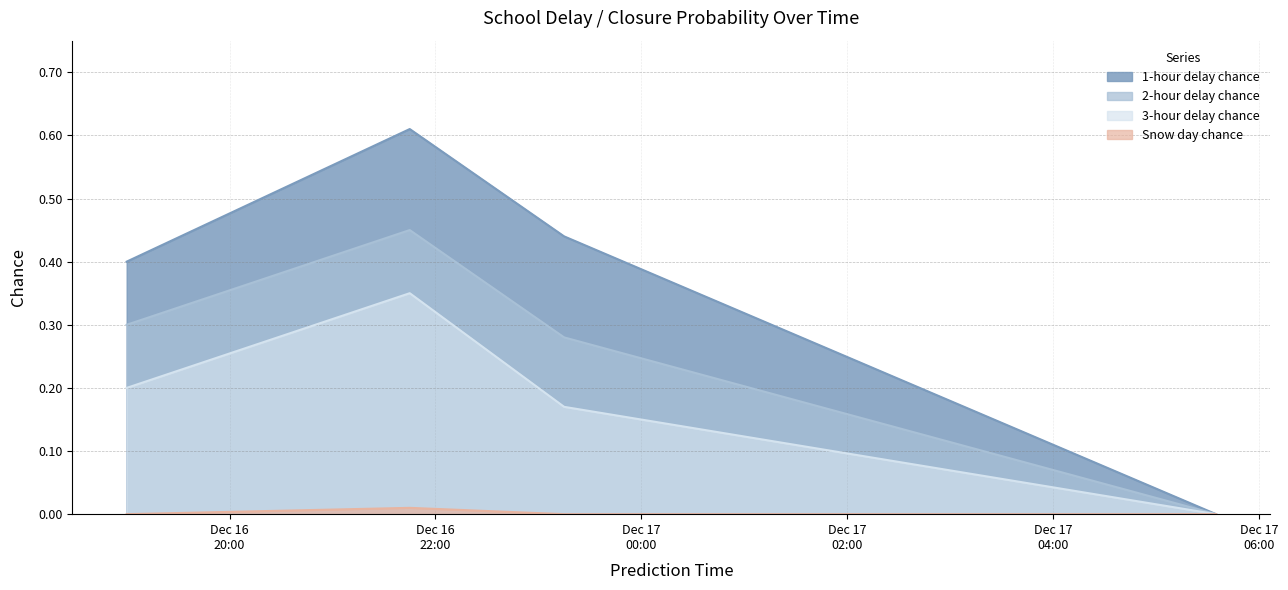

Which label corresponds to the largest value in the chart?

2018-12-16 21:45:00